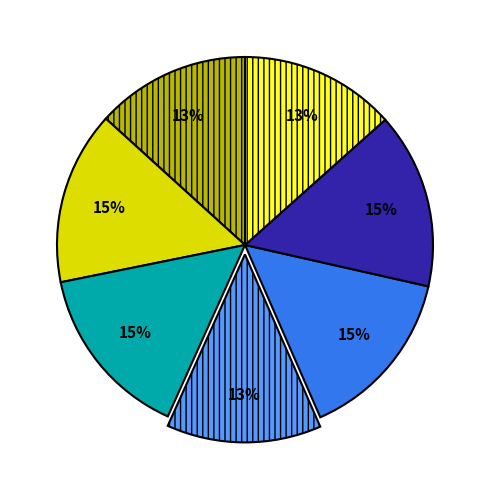

Does any single category account for the majority?

No